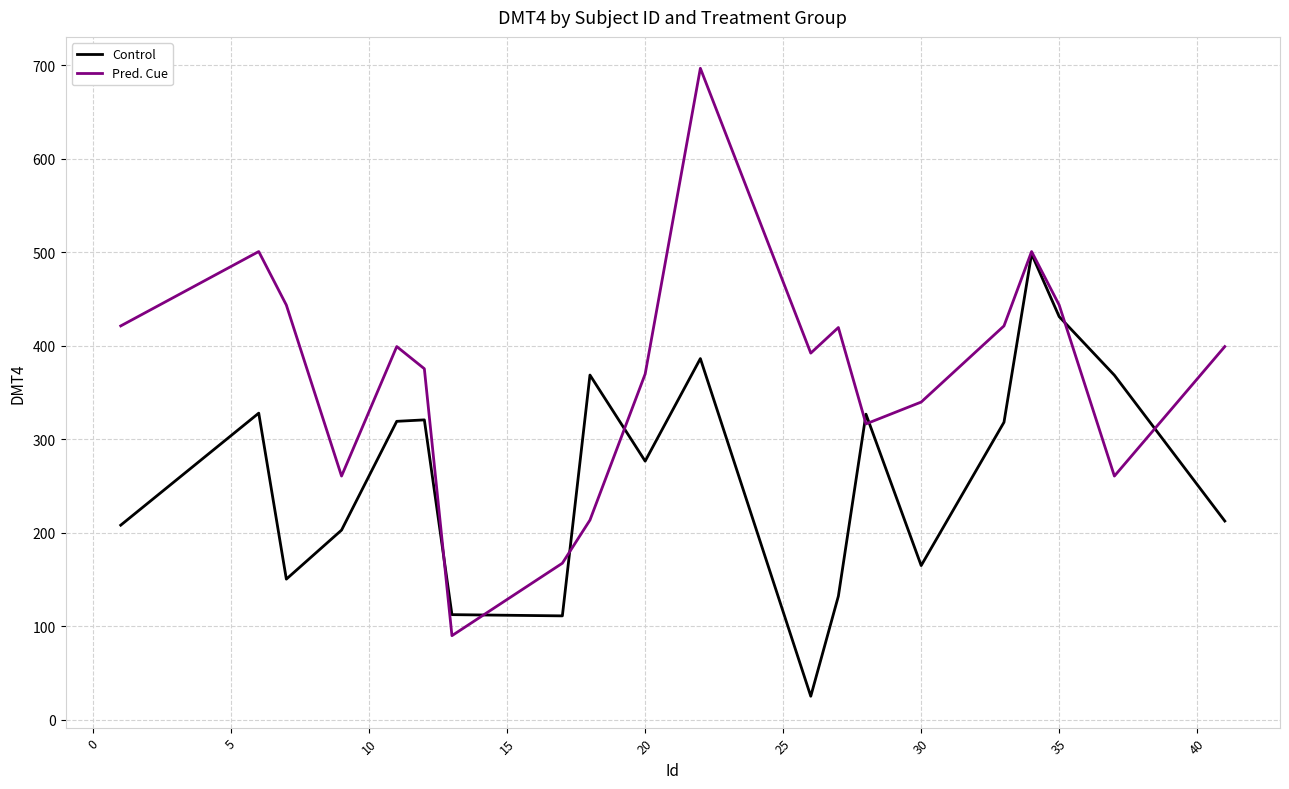

Which series has the widest spread of values?

Pred. Cue